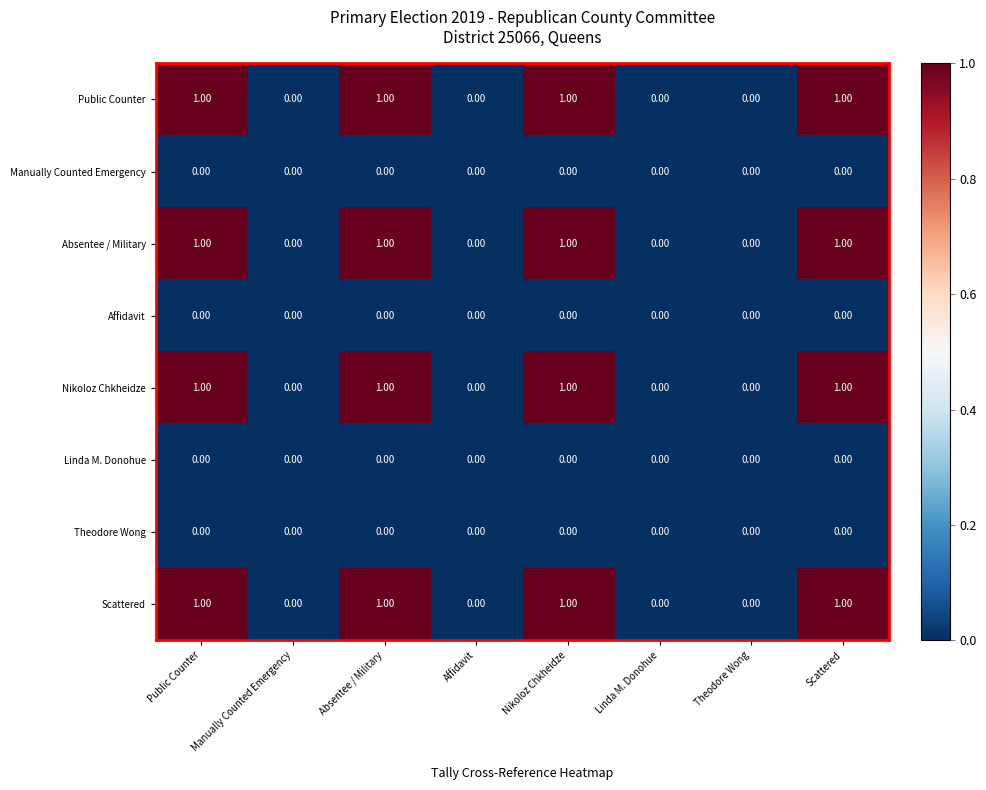

How many series are shown in this chart?

8